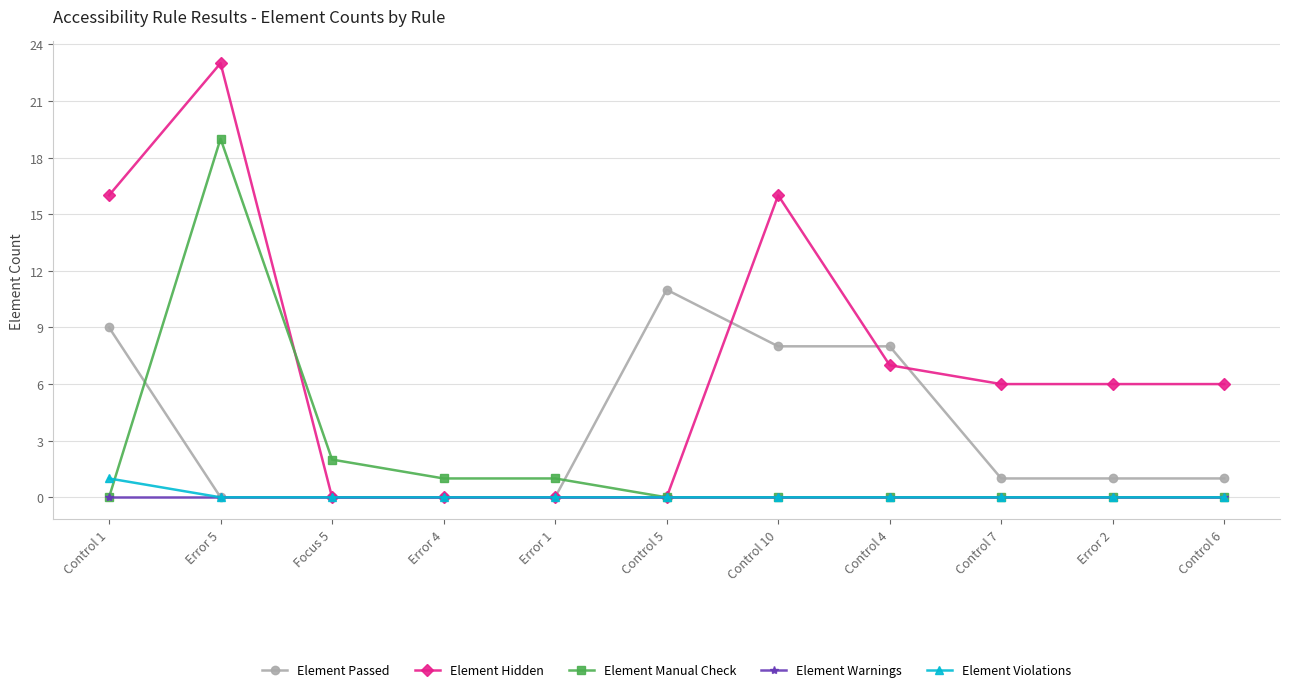

At how many categories does at least one series exceed 13?

3